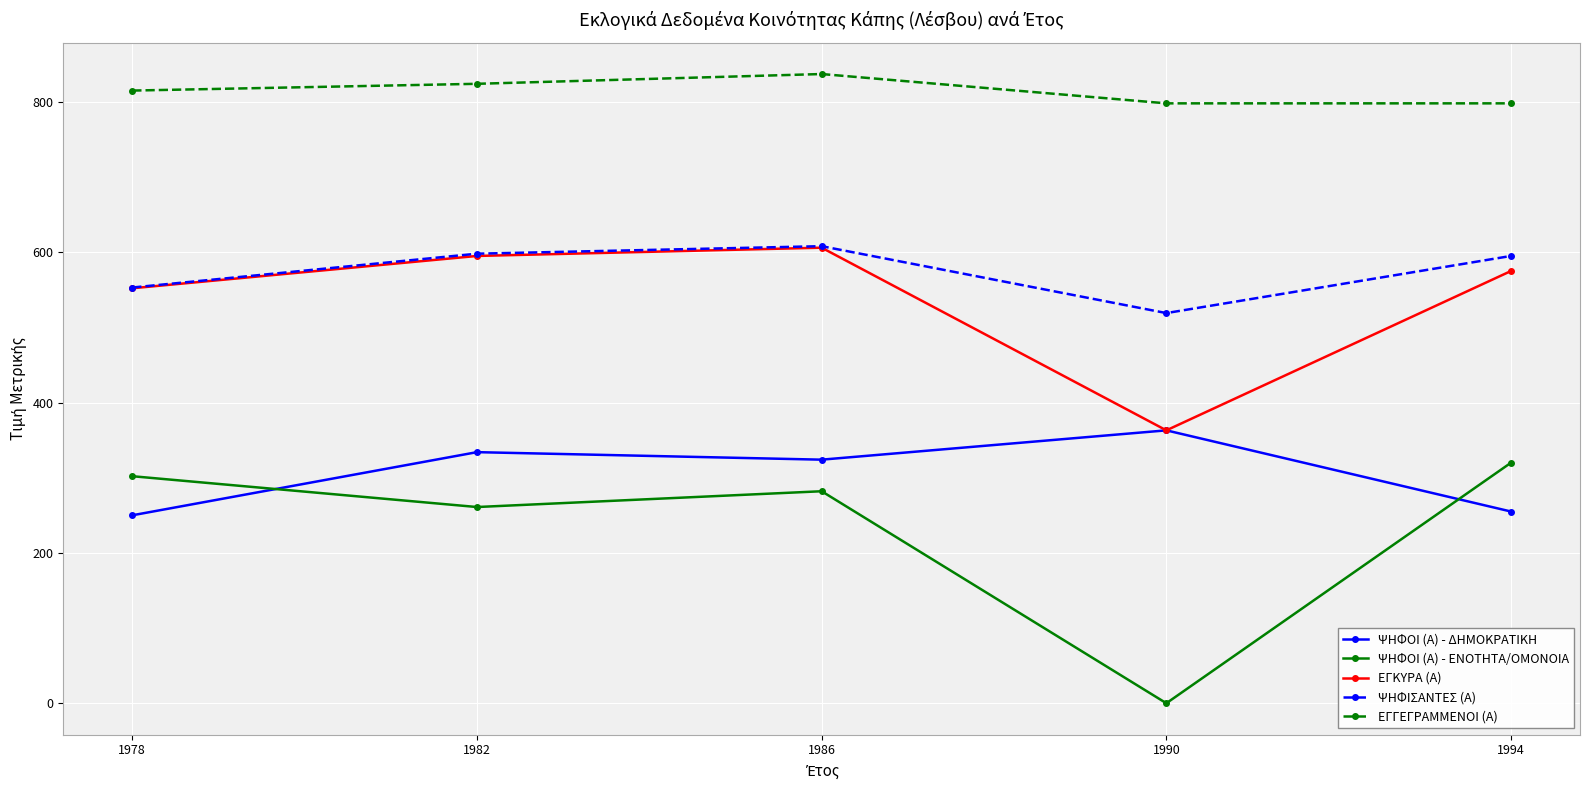

At which category is the sum across all series the highest?

1986